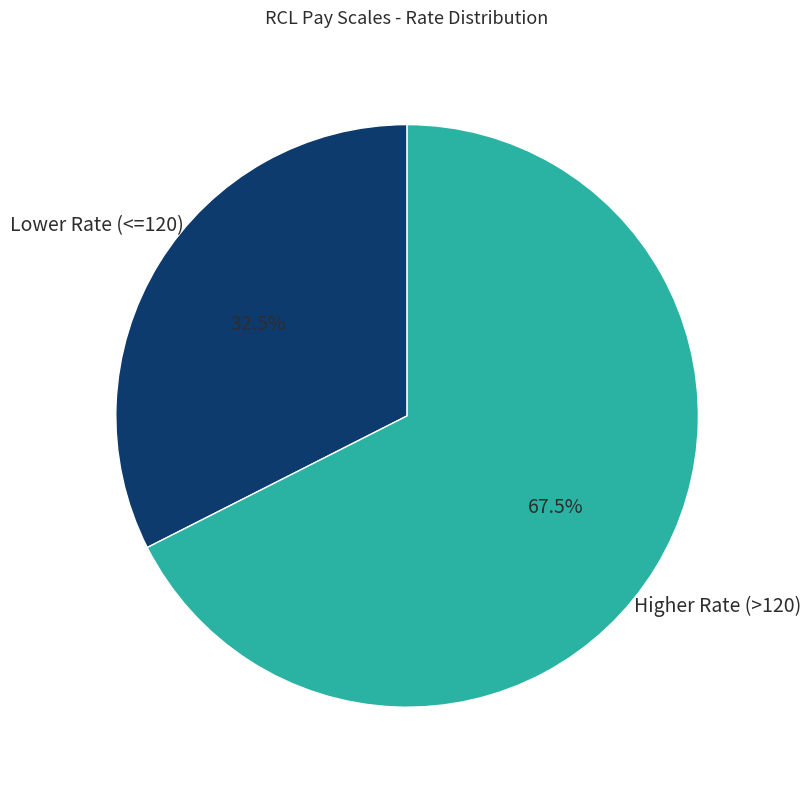

Rank the categories by value from highest to lowest.

Higher Rate (>120), Lower Rate (<=120)